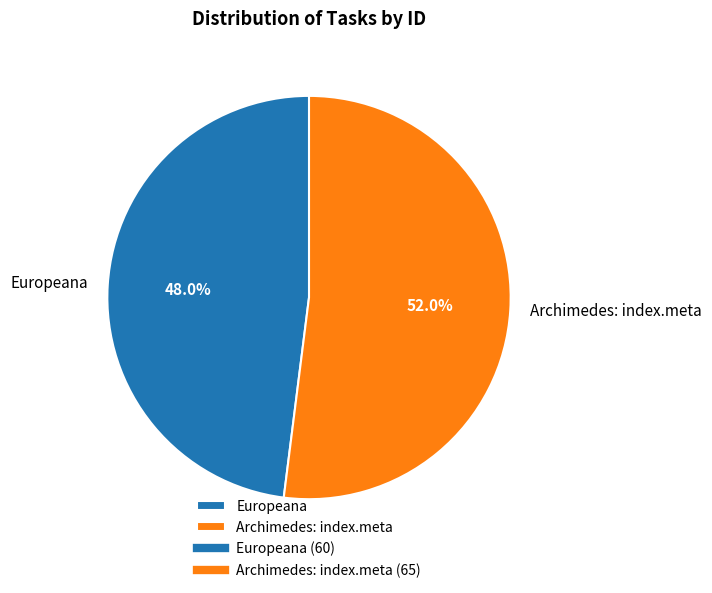

The Archimedes: index.meta slice represents 52% of the pie. True or false?

True